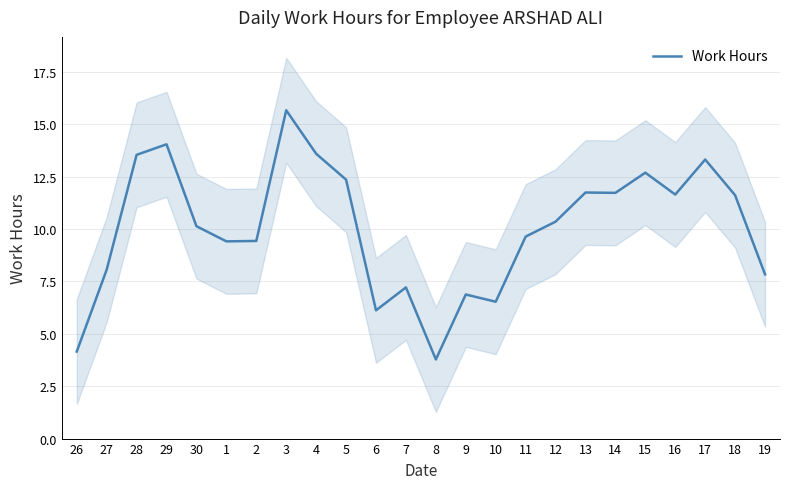

Rank the categories by value from lowest to highest.

8, 26, 6, 10, 9, 7, 19, 27, 1, 2, 11, 30, 12, 18, 16, 14, 13, 5, 15, 17, 28, 4, 29, 3